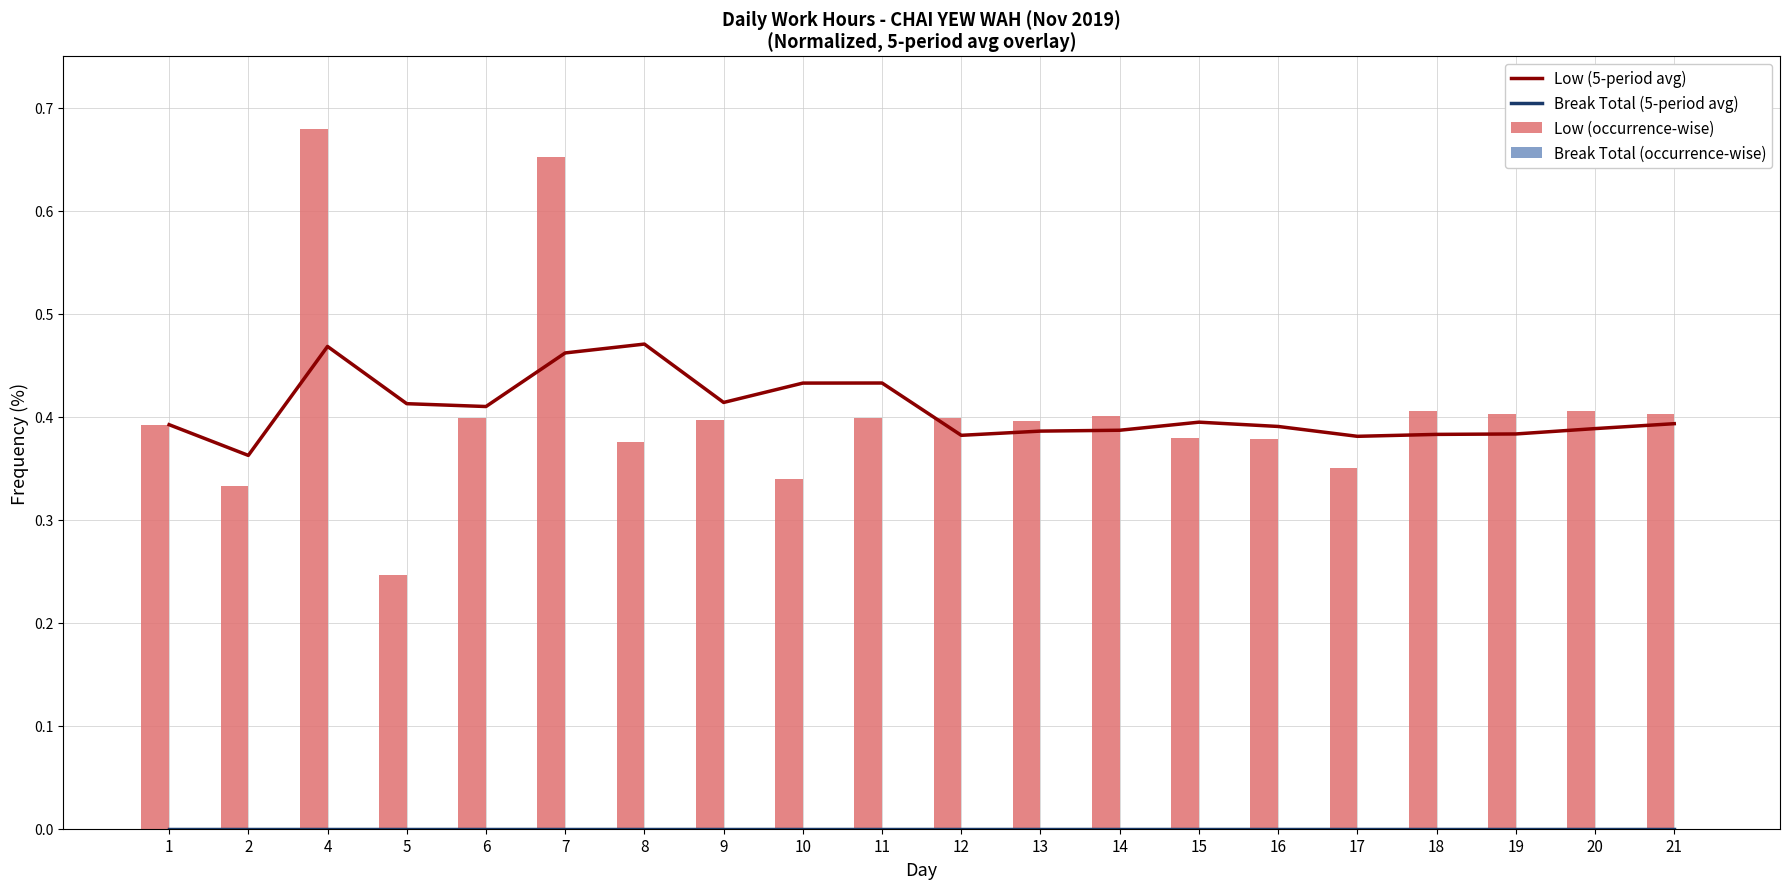

Between 8 and 20, which series saw the biggest shift?

Low (5-period avg)